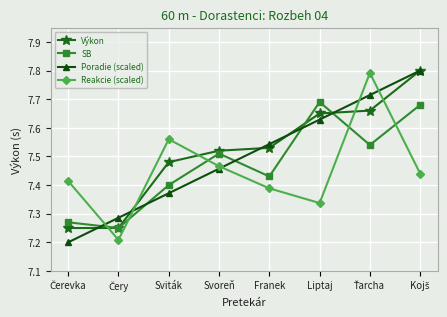

Rank the series at Liptaj from highest to lowest value.

SB, Výkon, Poradie (scaled), Reakcie (scaled)